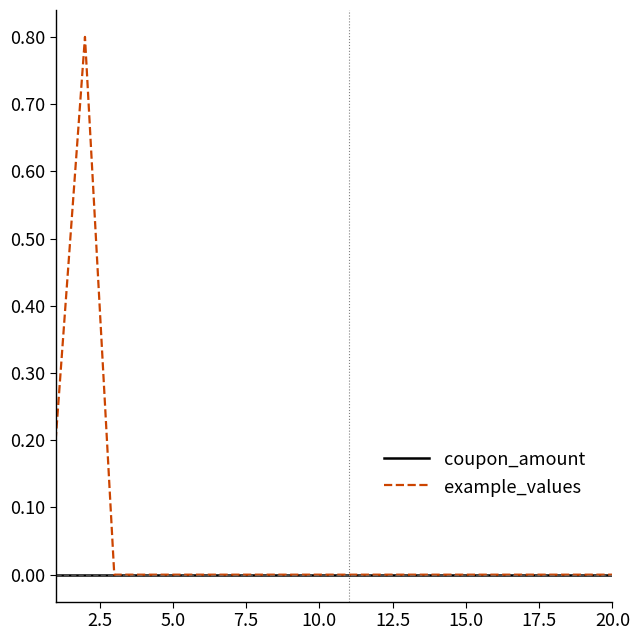

Is this an area chart (filled region under the line)?

No